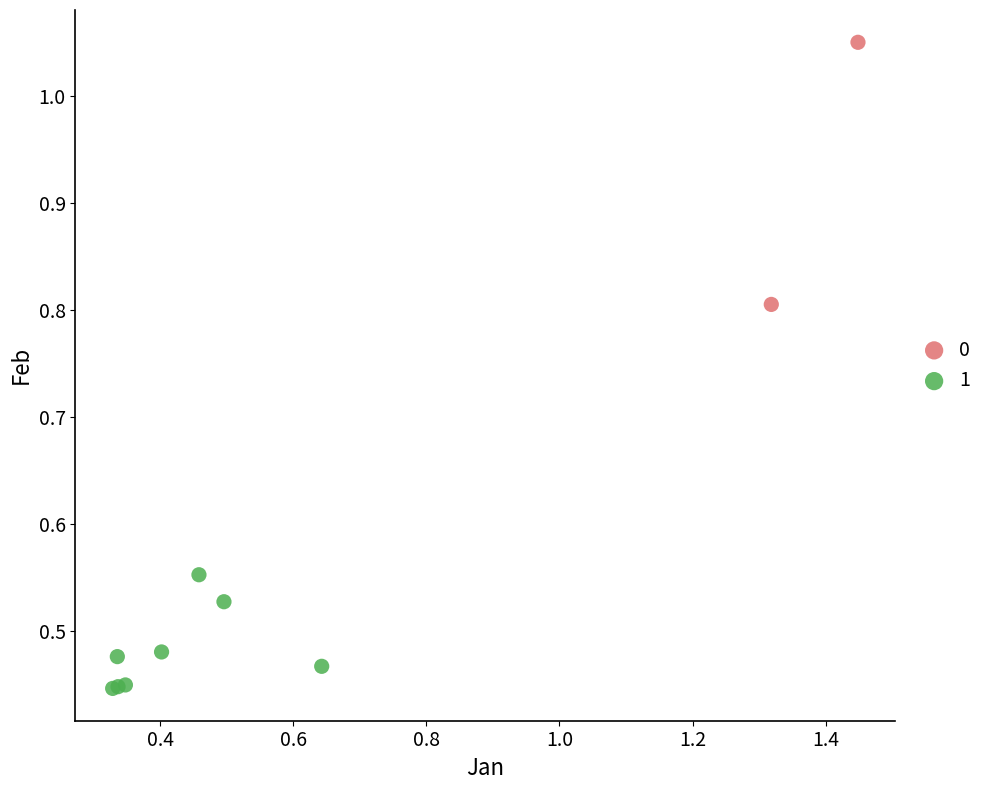

What are all the series names shown in the legend?

0, 1